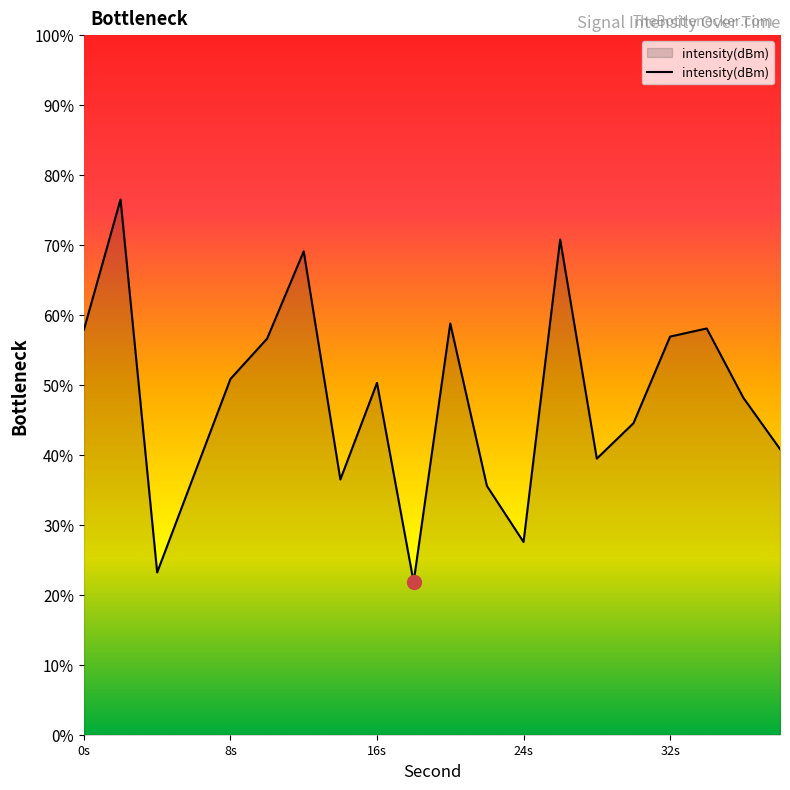

Count the number of data series in this chart.

1